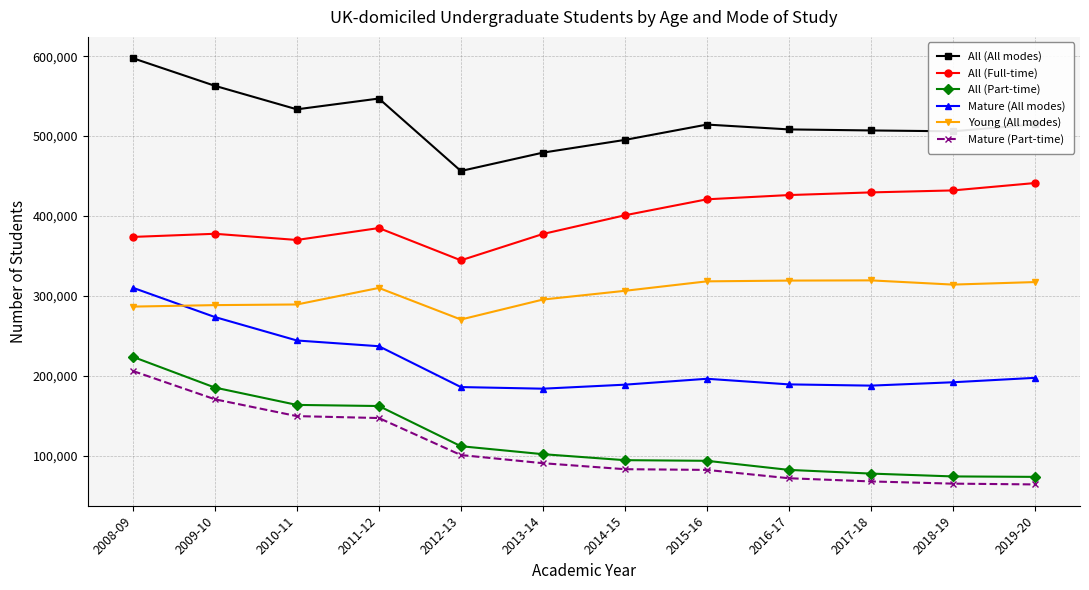

Is the value of Young (All modes) at 2017-18 greater than the value of All (Full-time) at 2011-12?

No